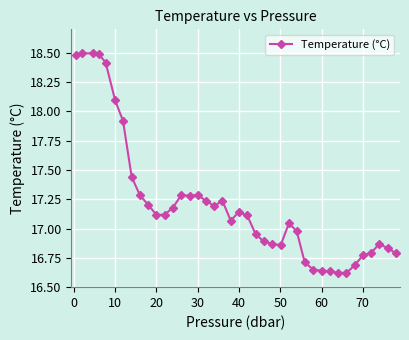

What is the difference between the maximum and minimum values?

1.9